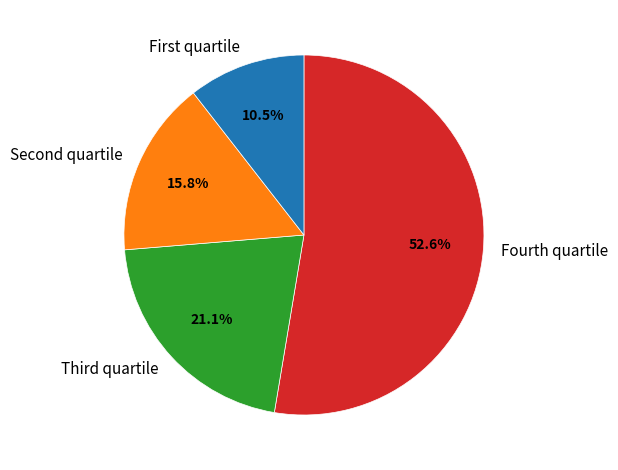

What is the largest slice in the pie chart?

Fourth quartile